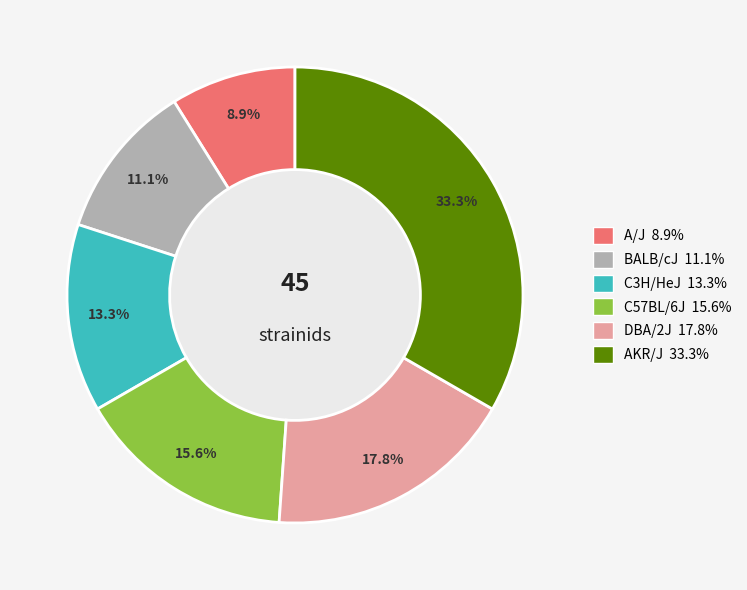

How much of the chart is everything except C3H/HeJ?

86.7%